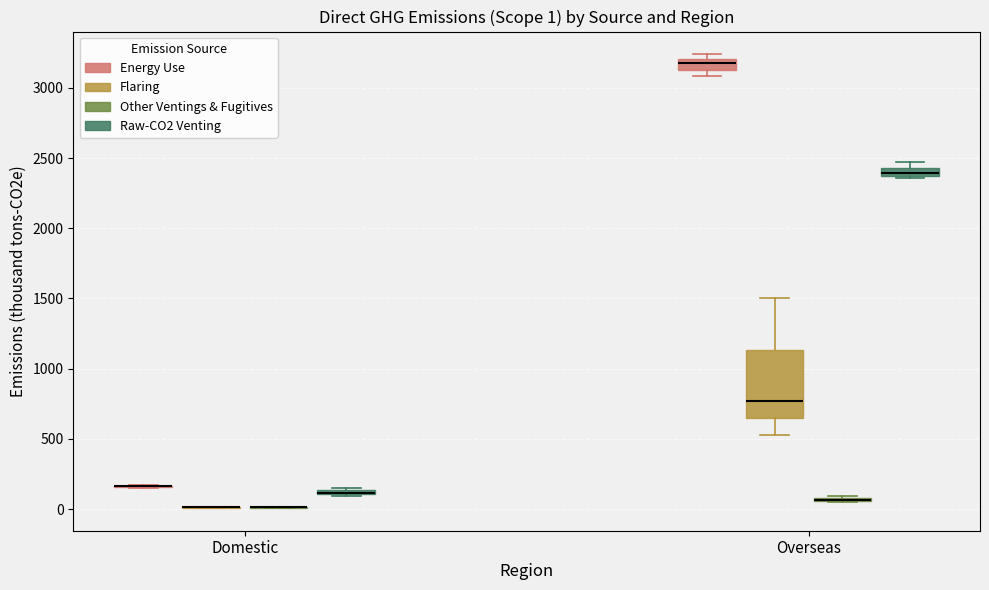

Comparing the boxes themselves (not the whiskers), which one is the tallest?

Overseas (Flaring)